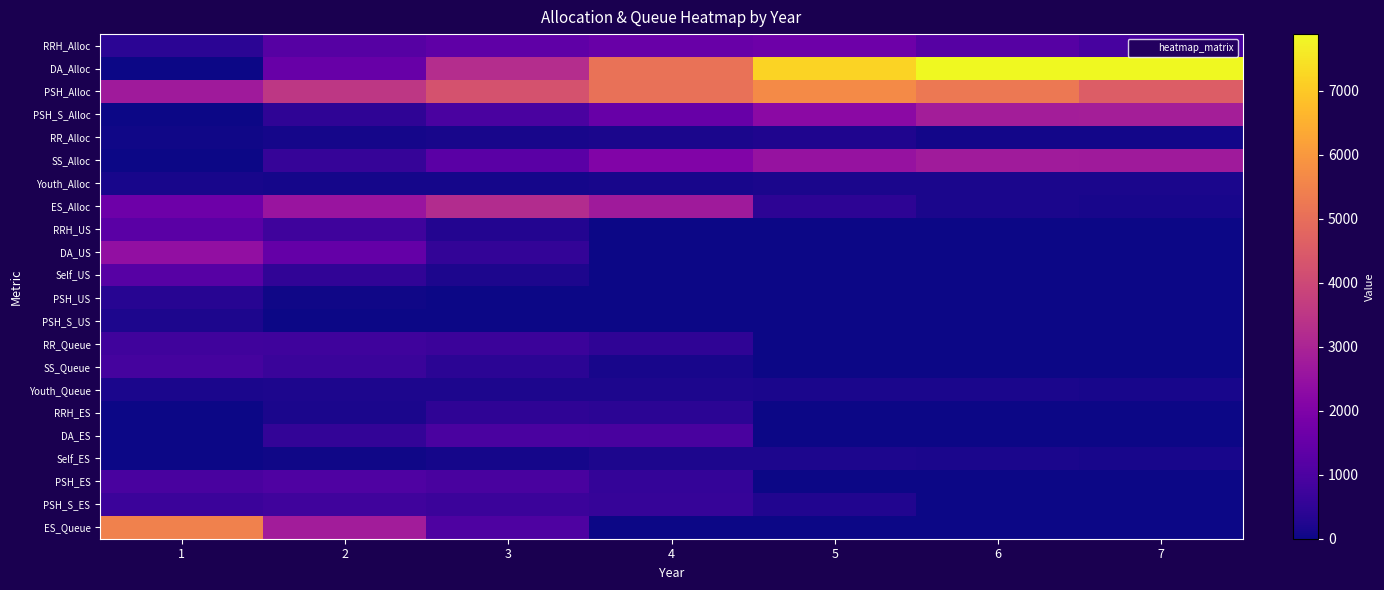

Which series has the largest total across all categories?

DA_Alloc